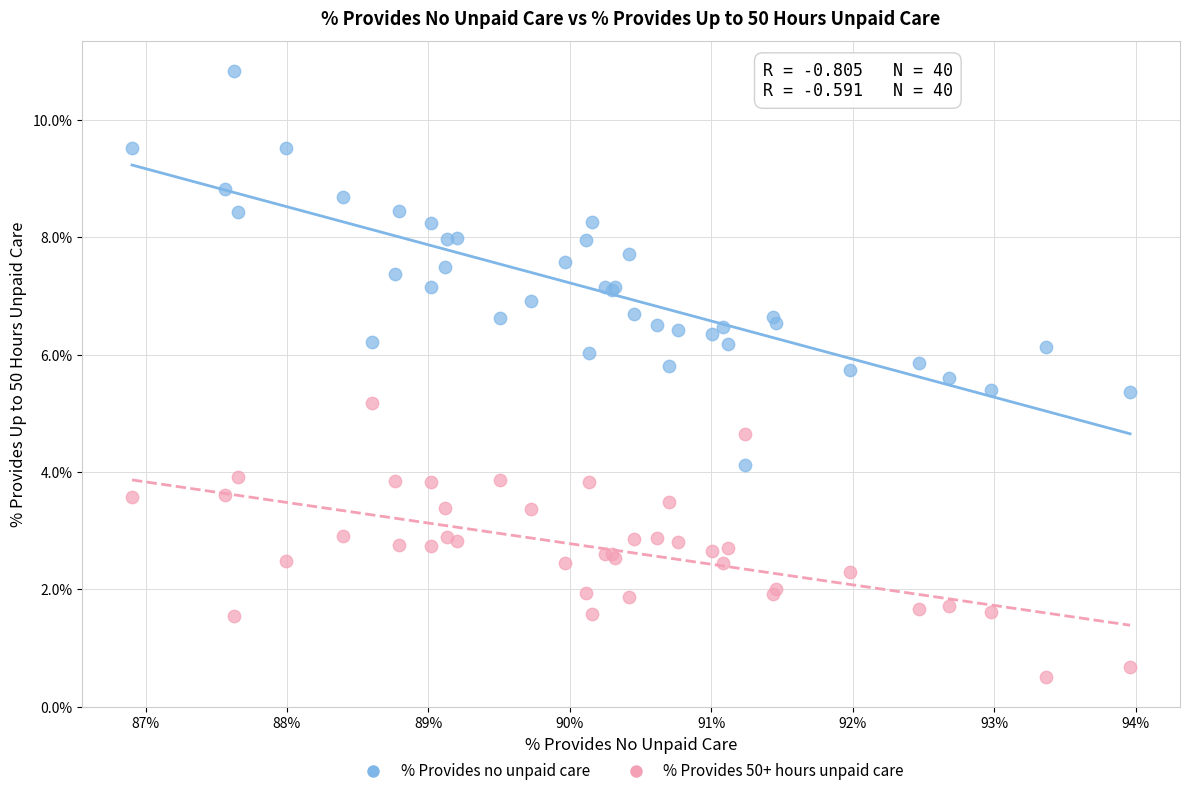

Across all series, what Y value is closest to 5?

5.2